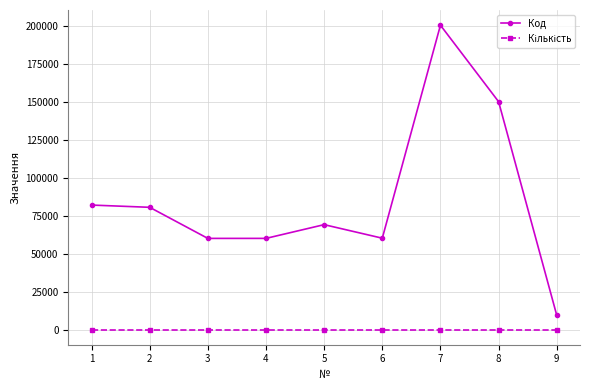

Does the chart have visible grid lines?

Yes